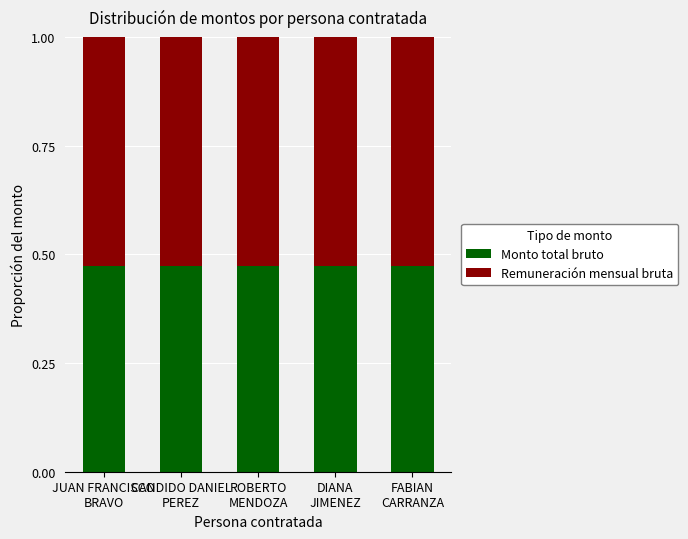

True or false: Monto total bruto has a value of 0.1 at JUAN FRANCISCO
BRAVO.

False